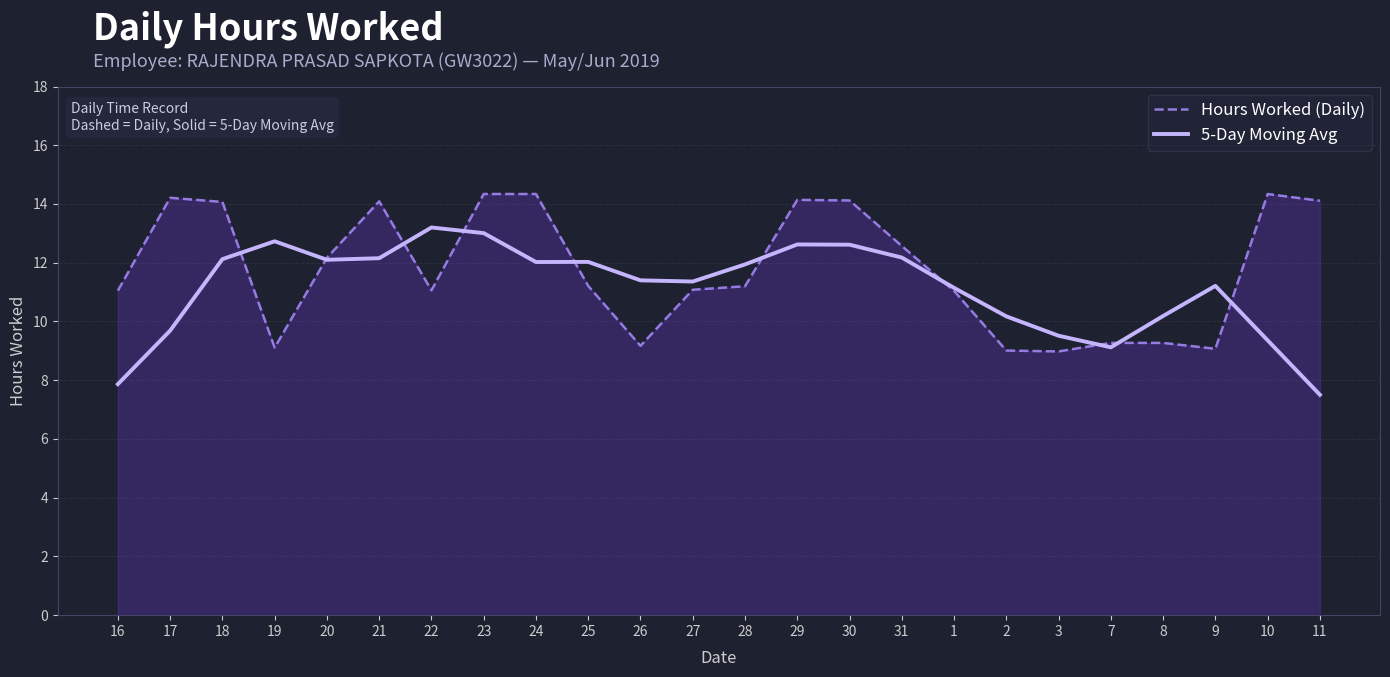

Which series ends up on top after the final intersection of Hours Worked (Daily) and 5-Day Moving Avg?

Hours Worked (Daily)